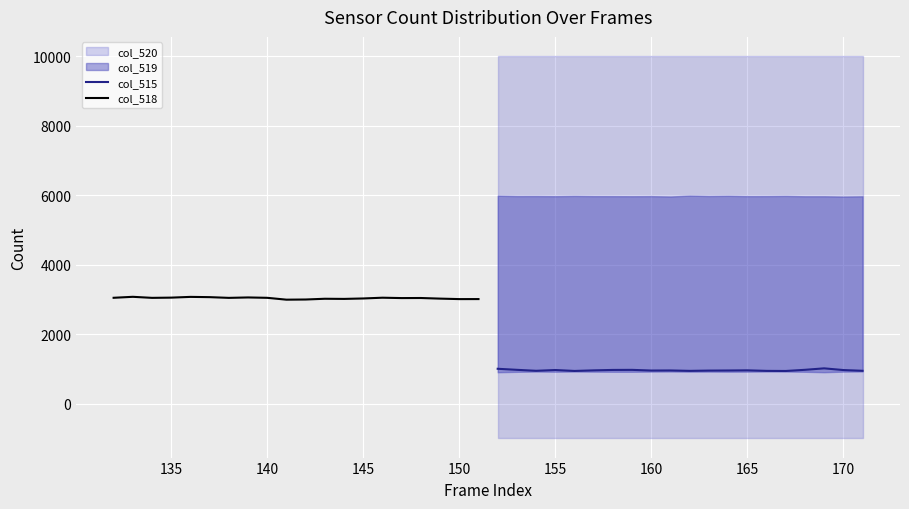

True or false: col_515 and col_518 cross at least once.

False